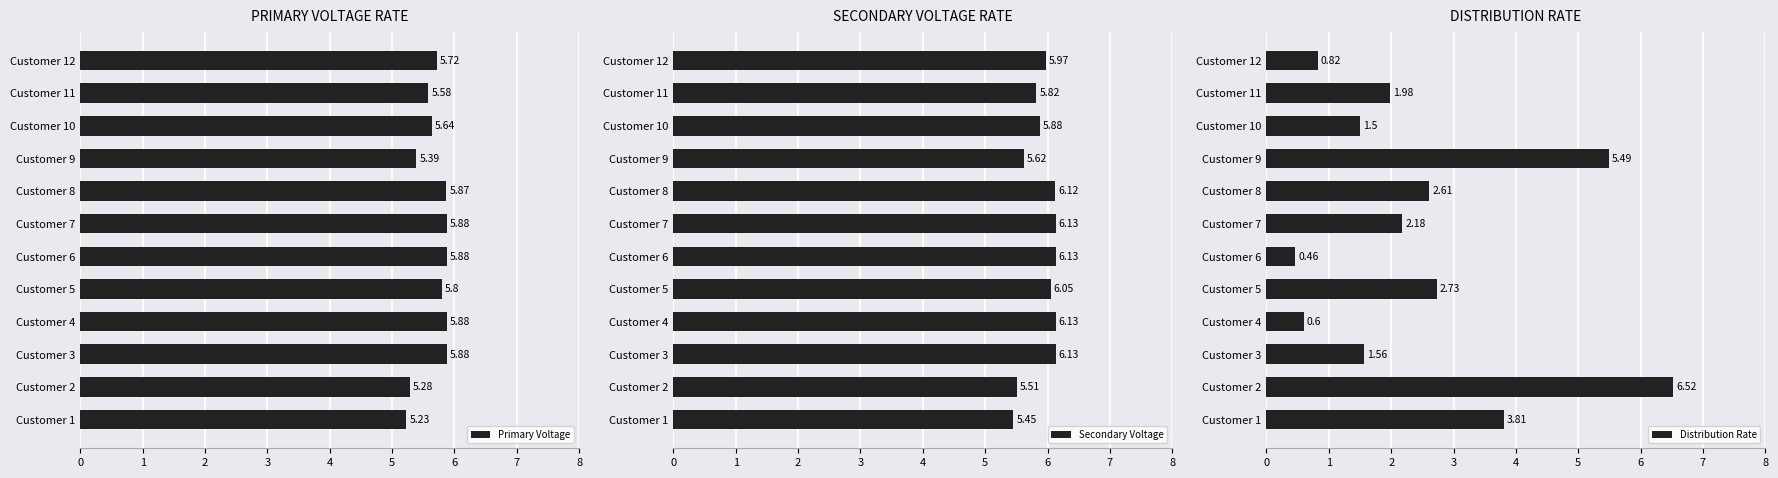

What is the sum of the Primary Voltage values at Customer 1 and Customer 3?

11.1